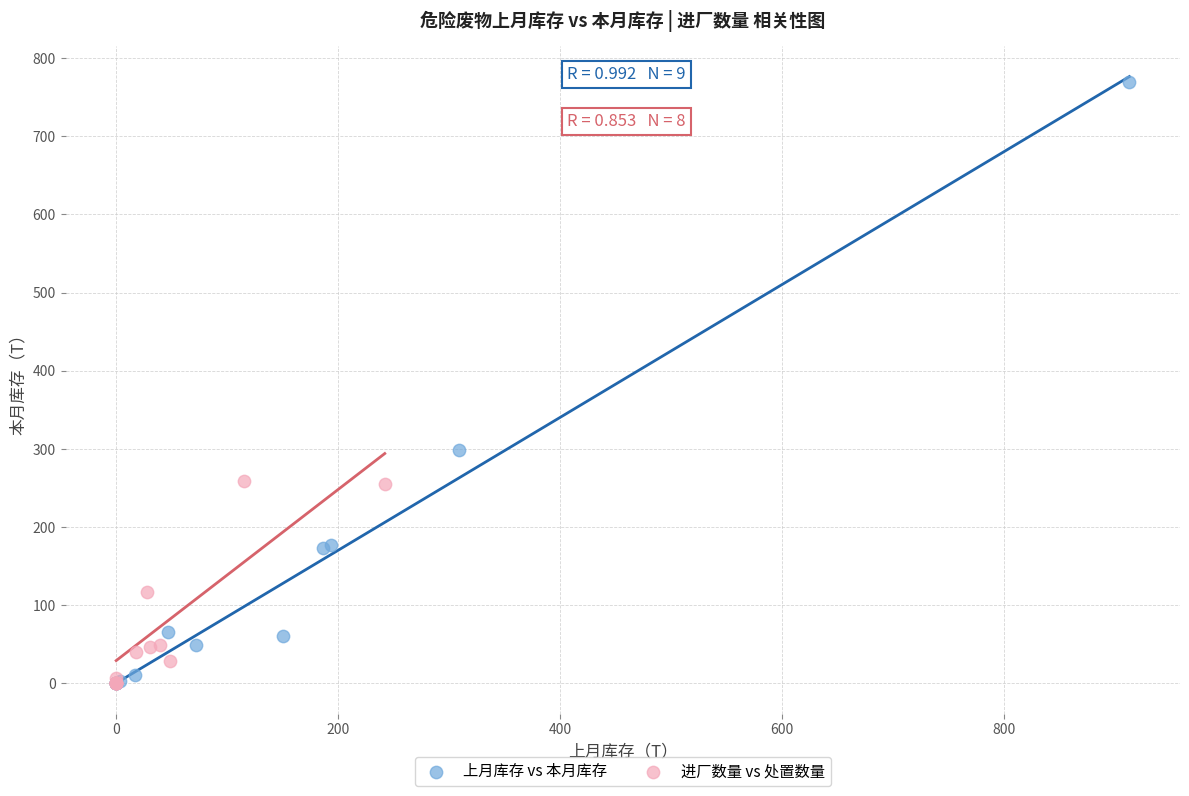

Which series reaches the maximum Y coordinate?

上月库存 vs 本月库存